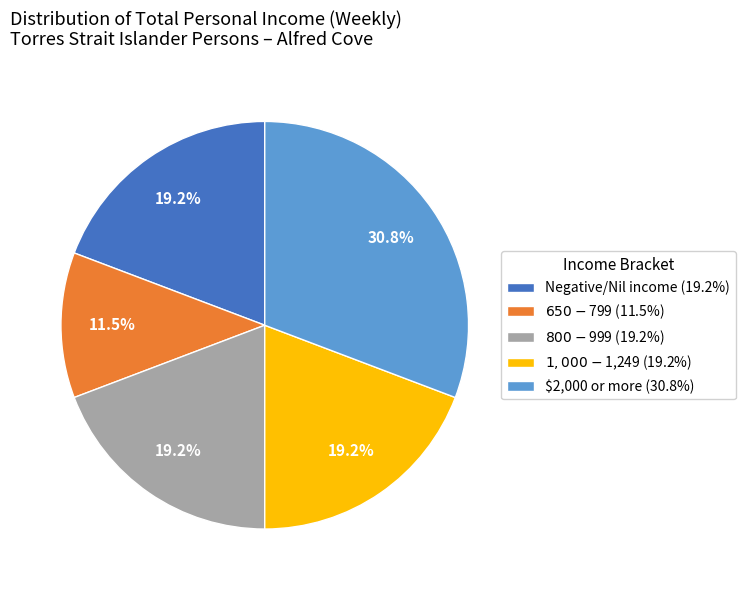

Between $800-$999 and $2,000 or more, which is larger?

$2,000 or more